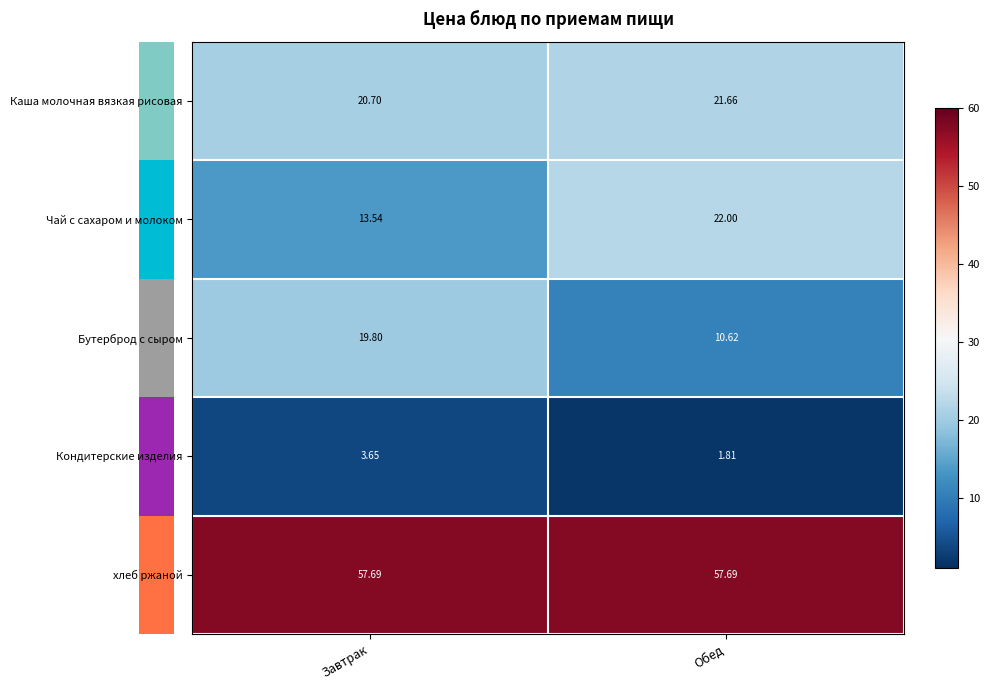

Between Завтрак and Обед, which series saw the biggest shift?

Бутерброд с сыром